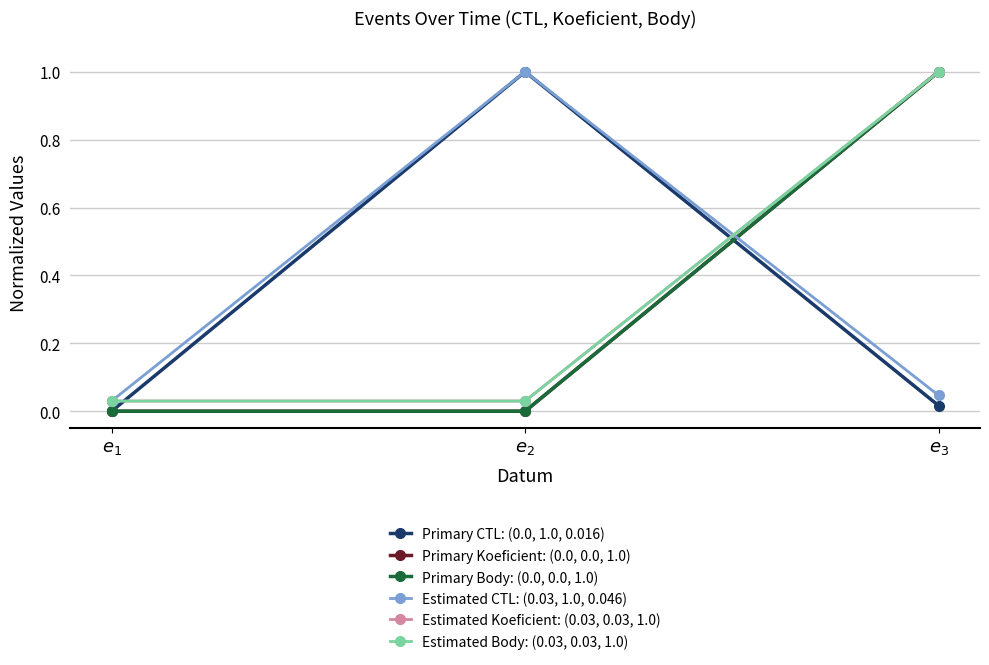

At which category is the sum across all series the highest?

$e_{3}$